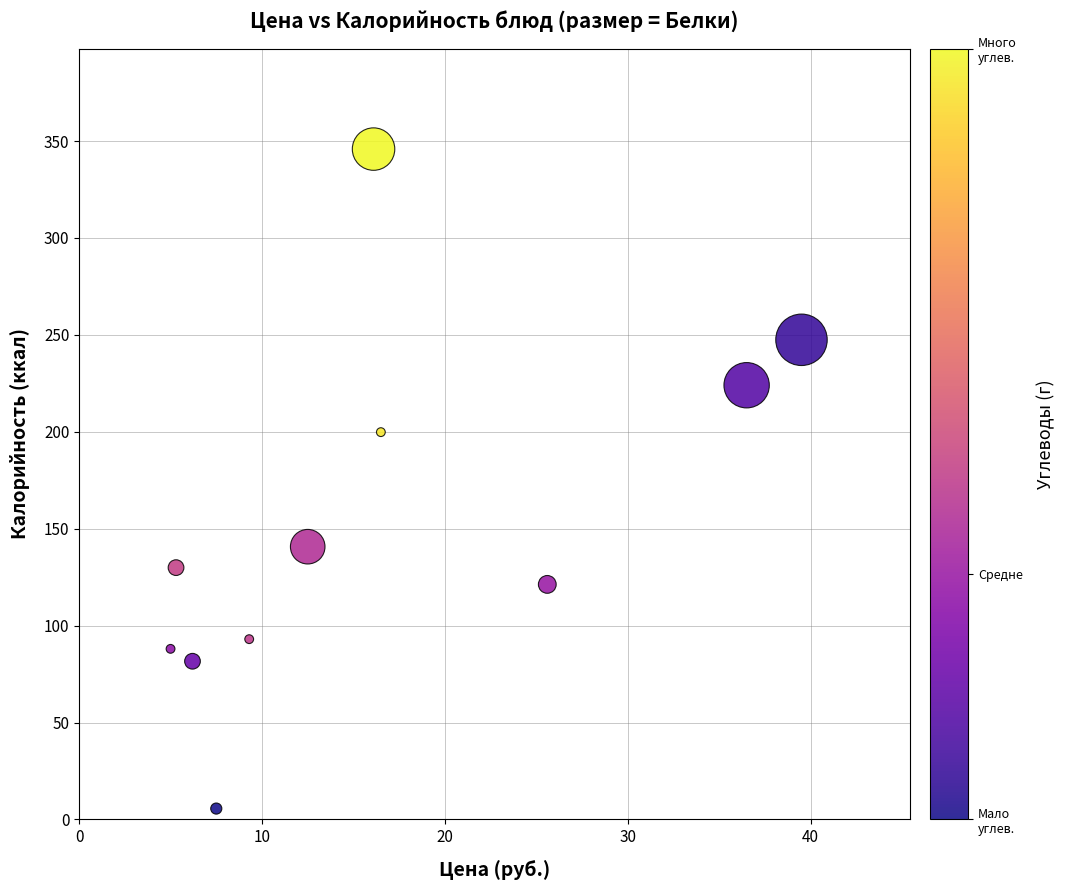

What Y value in the scatter plot is closest to 175?

199.8